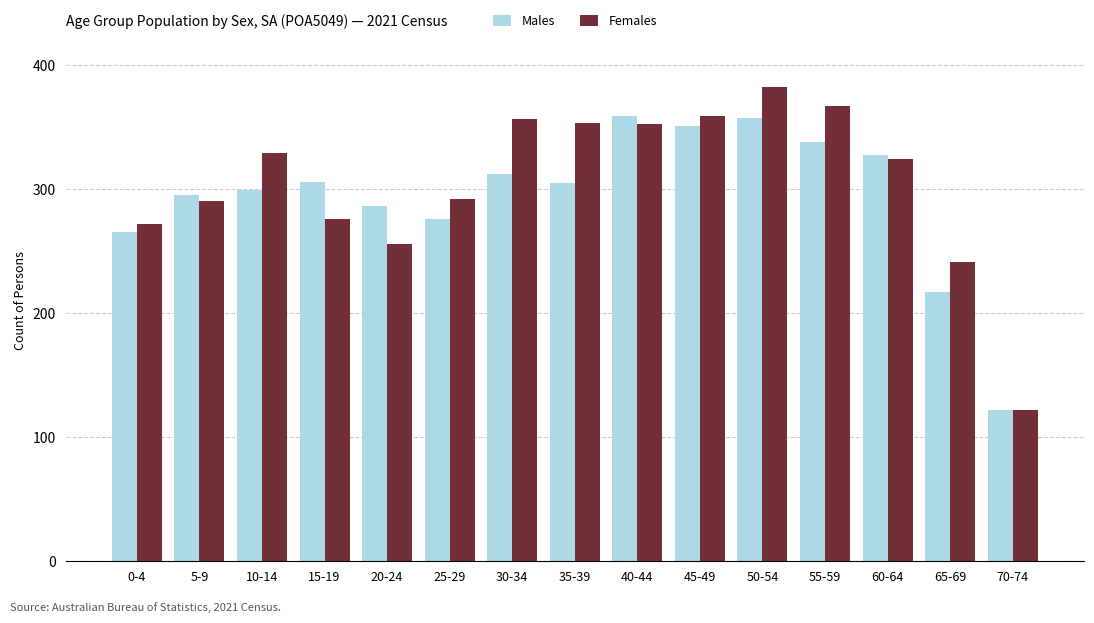

How many bars are there in each group?

2